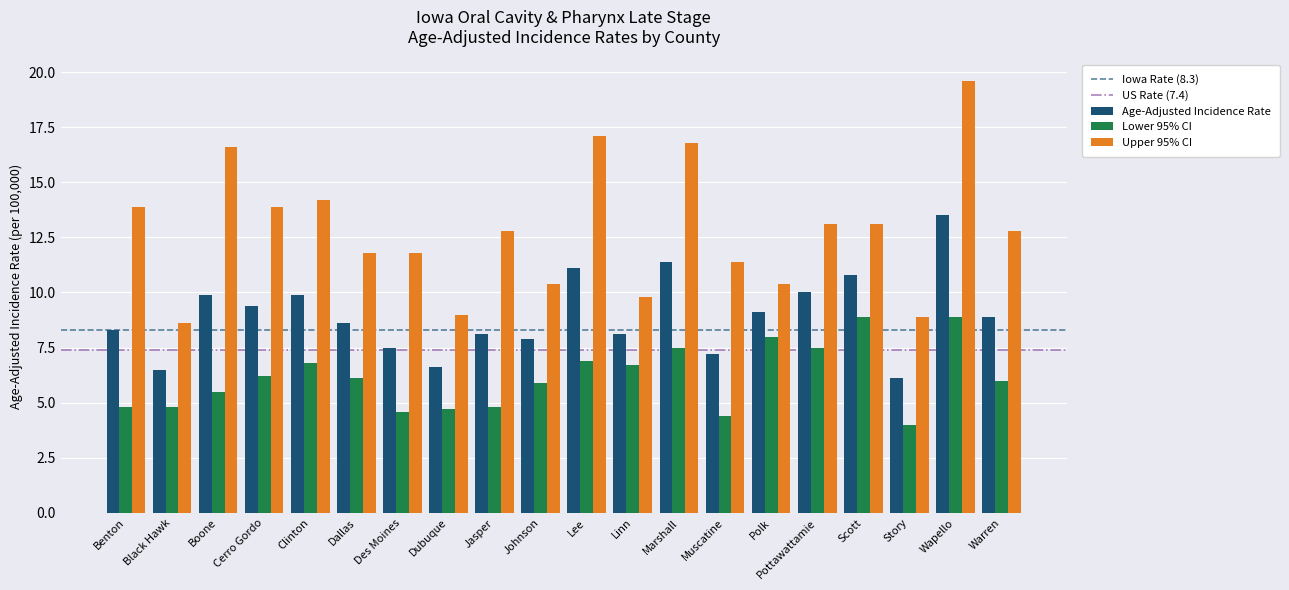

What is the difference between the highest and lowest values at Clinton?

7.4